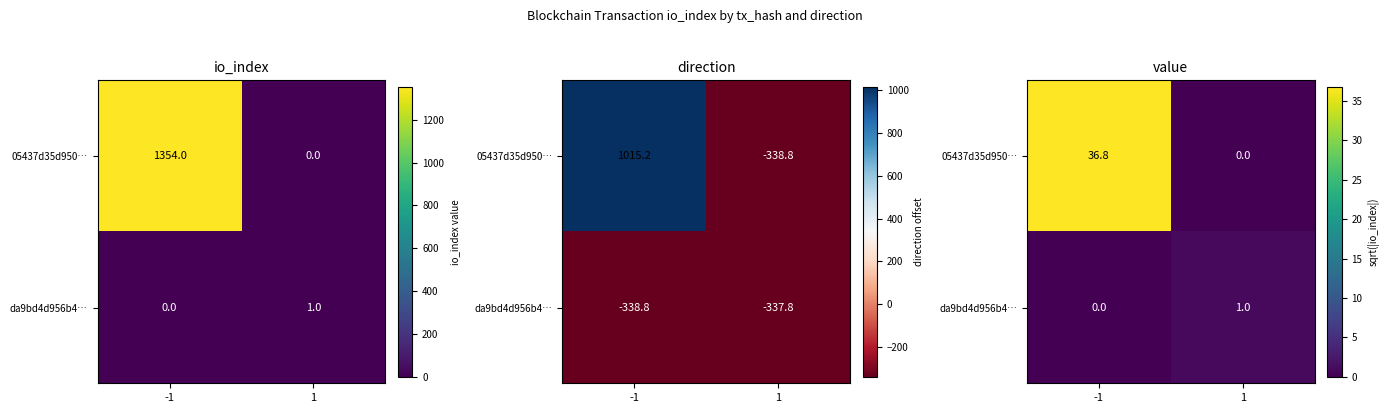

Is it true that da9bd4d956b4… equals 0.5 at -1?

False